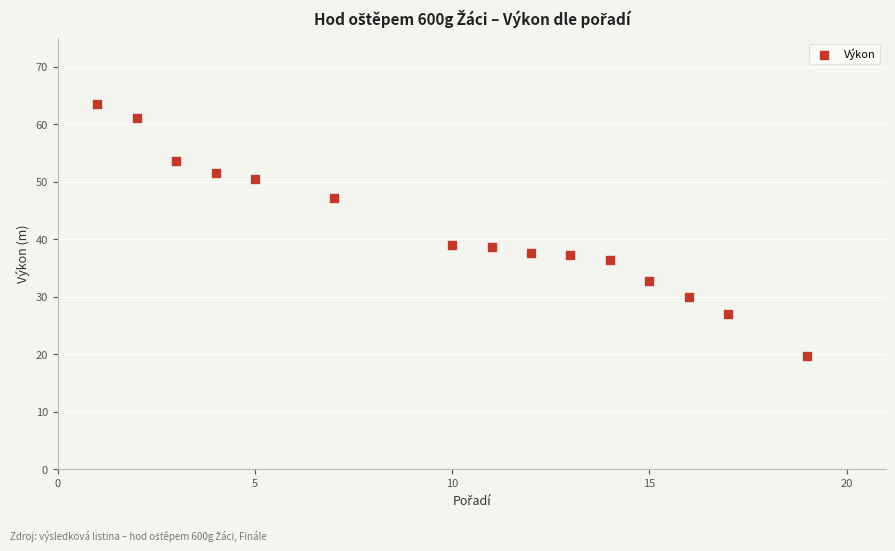

What is the range of Y values (max minus min)?

44.0